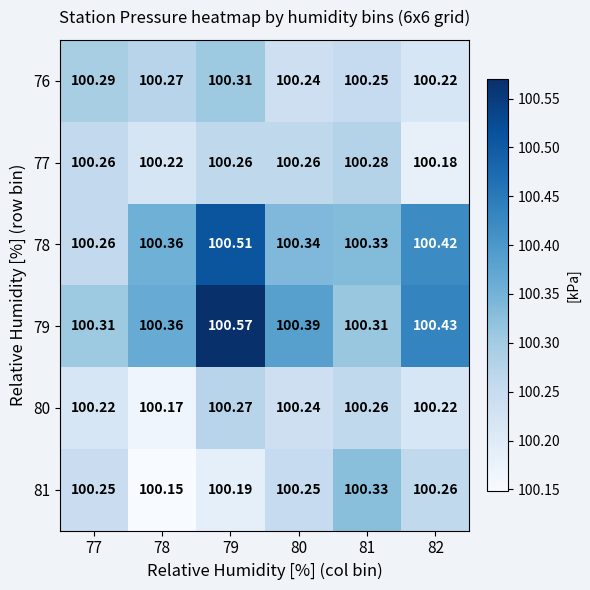

Is the value of 79 at 79 greater than the value of 77 at 77?

Yes